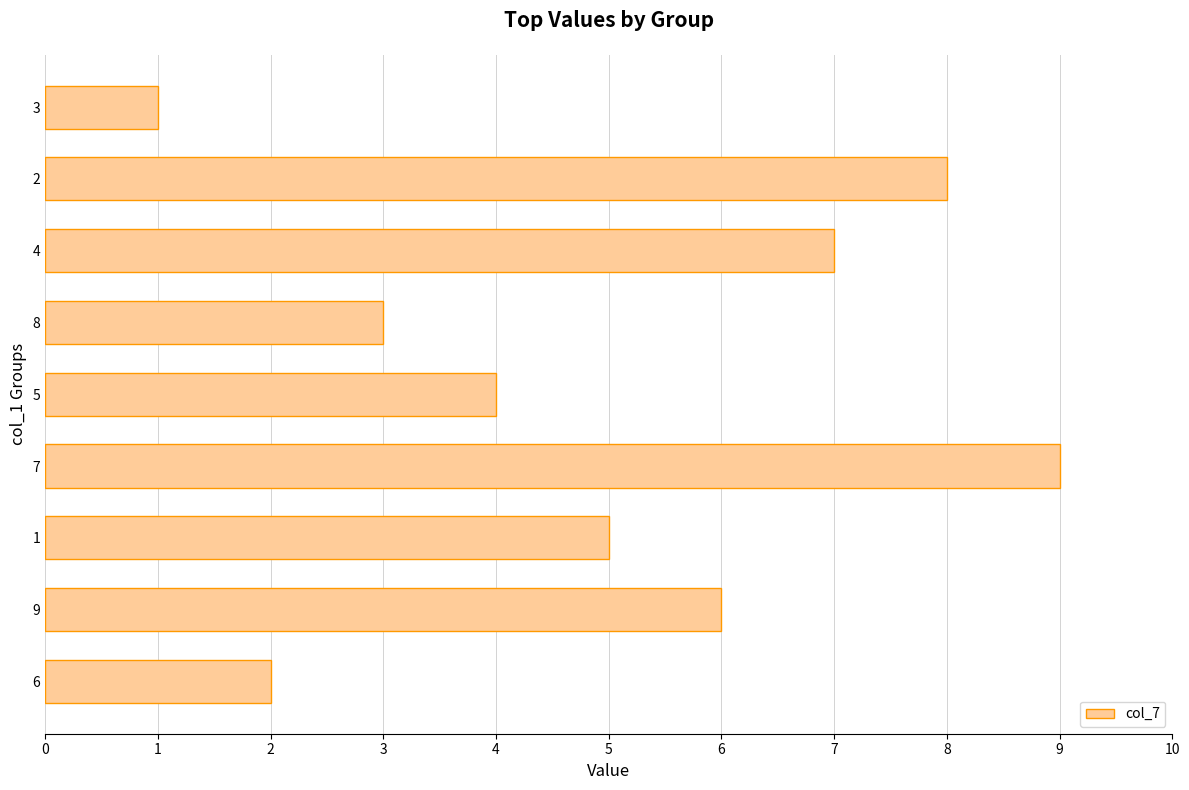

What is the maximum value shown in the chart?

9